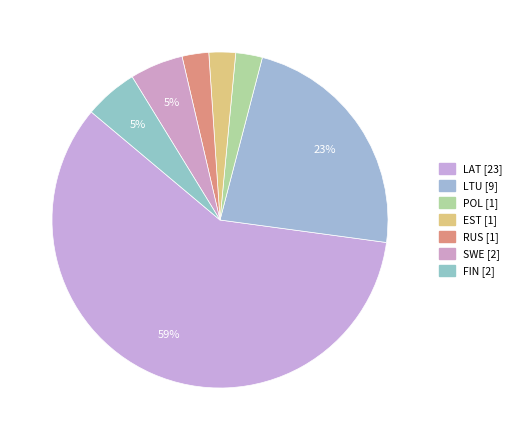

How many segments does this pie chart have?

7